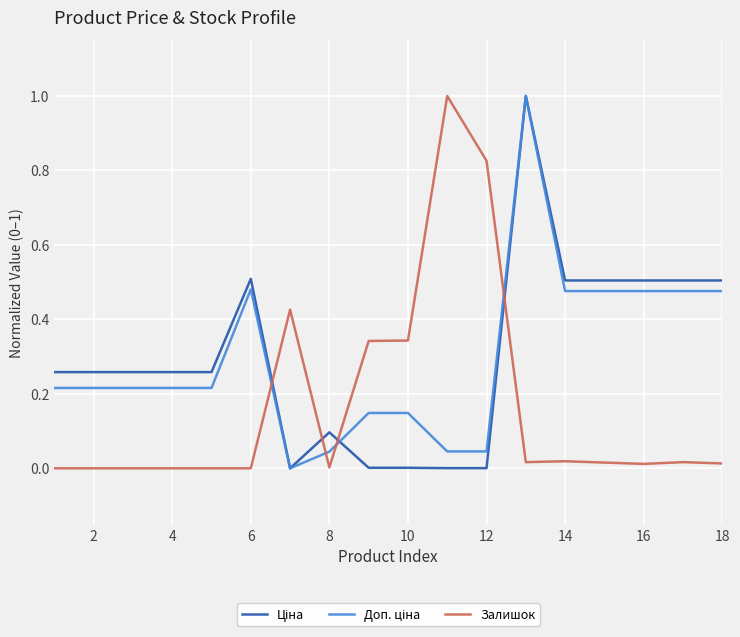

What is the greatest value displayed?

1.0